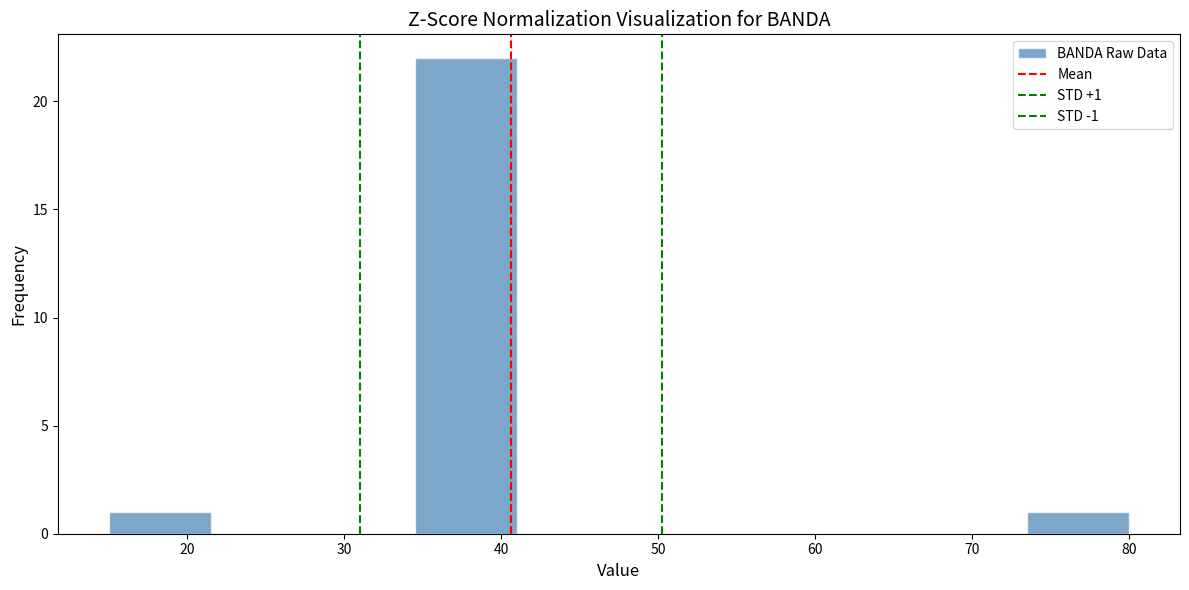

Which range on the x-axis has the tallest bar?

34.5 to 41.0